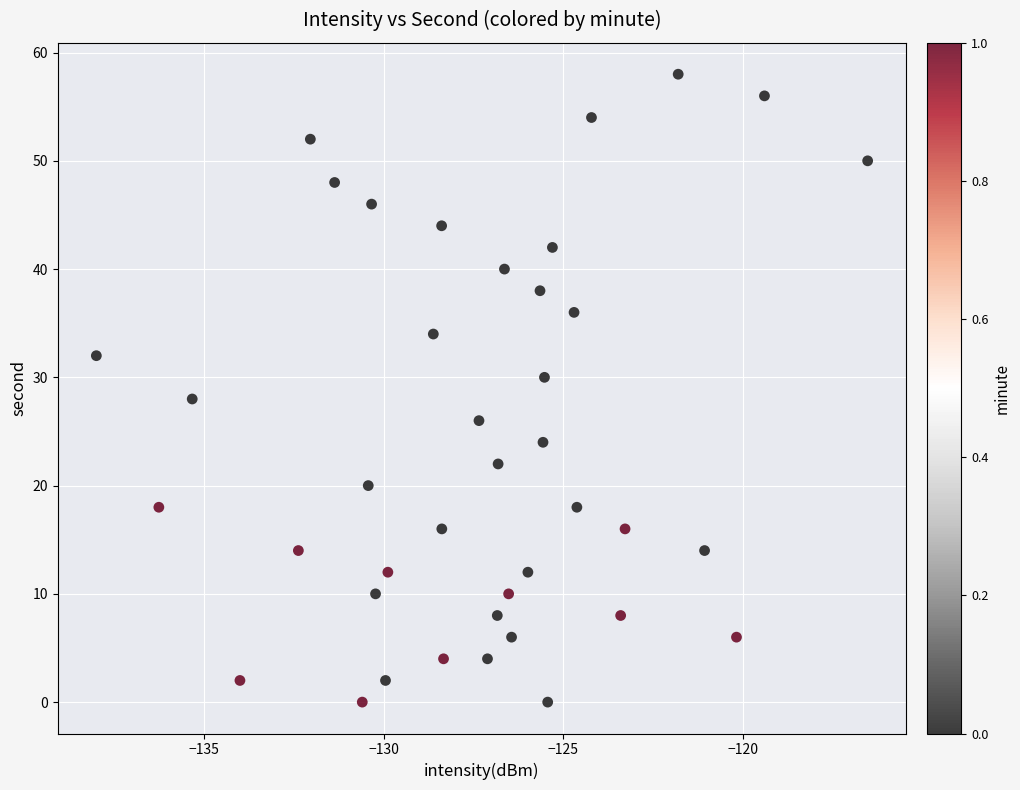

What is the range of Y values (max minus min)?

58